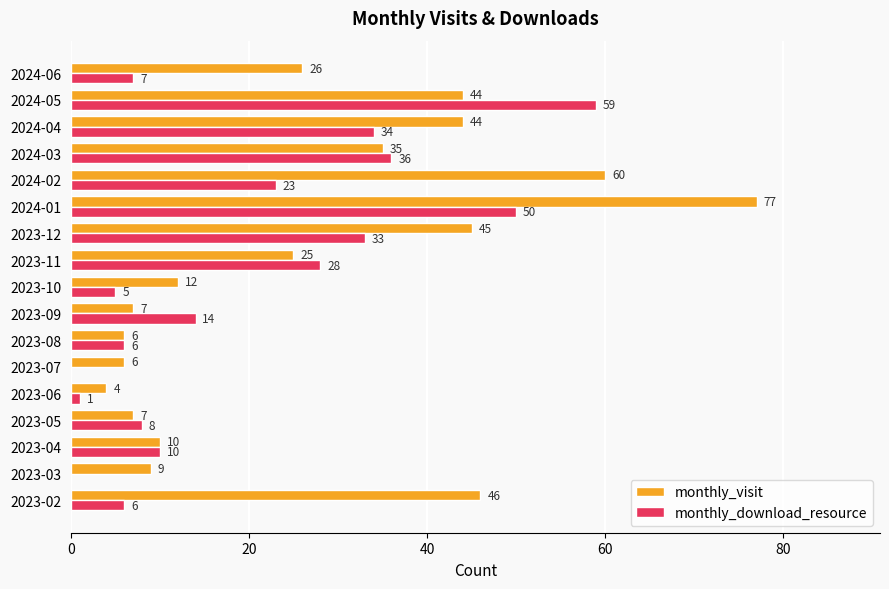

At which category is the sum across all series the highest?

2024-01